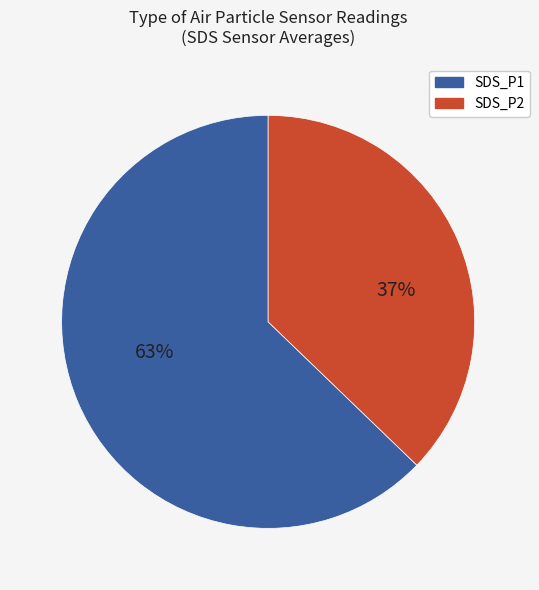

To the nearest percent, what portion does SDS_P1 represent?

63%